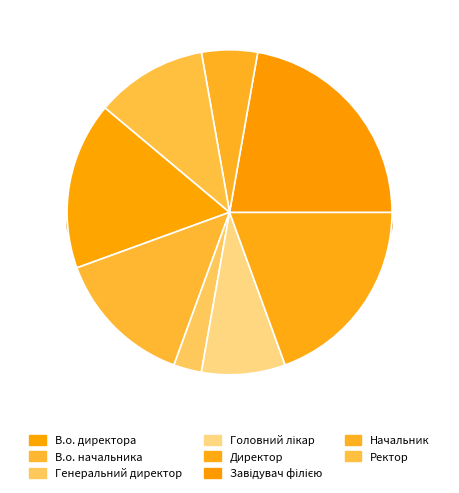

What percentage is the Начальник slice, to the nearest percent?

6%